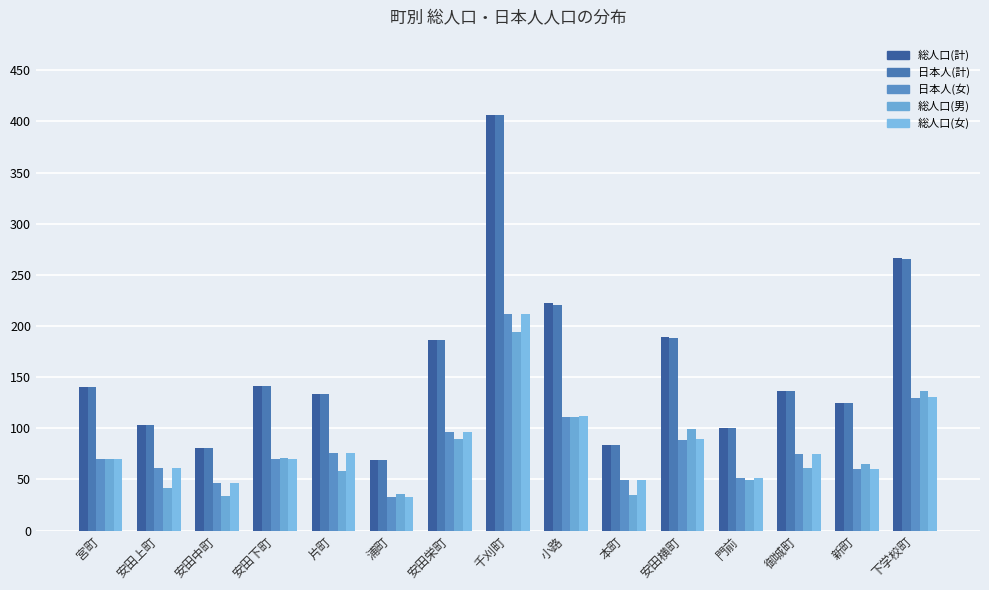

Is the value of 日本人(女) at 御城町 greater than the value of 総人口(女) at 宮町?

Yes